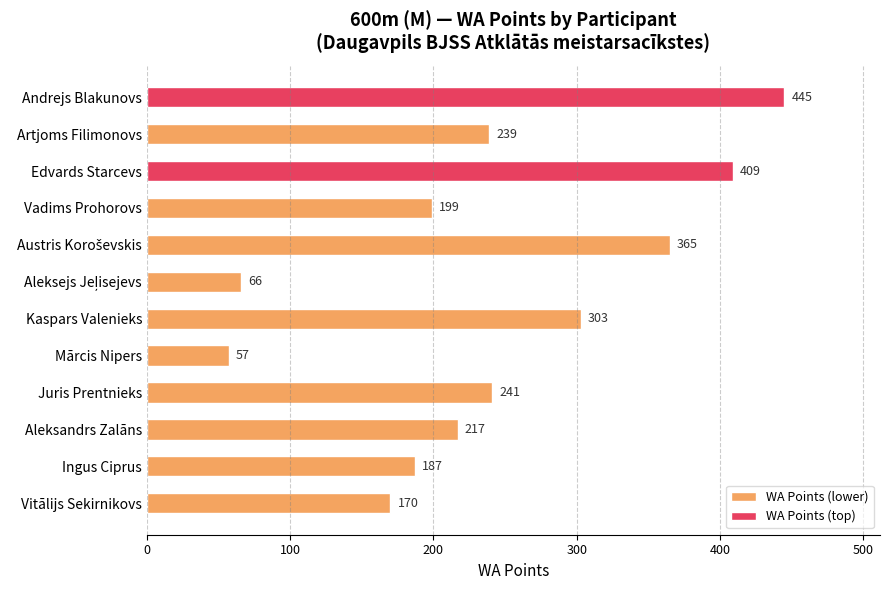

Which label corresponds to the smallest value in the chart?

Mārcis Nipers